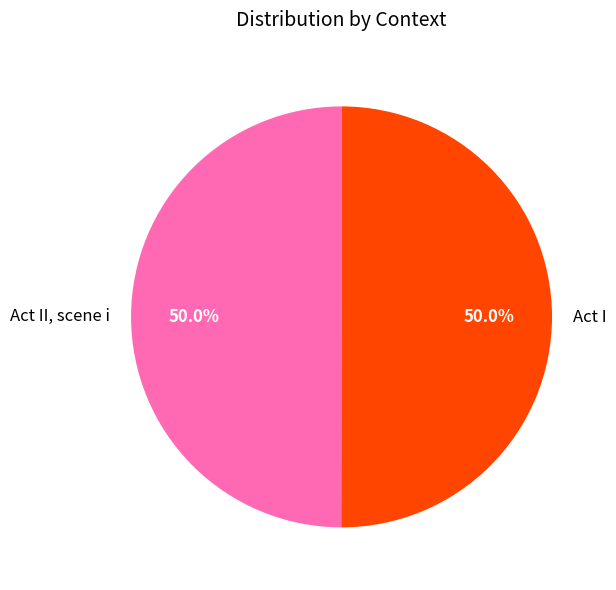

What portion of the pie excludes Act I?

50.0%